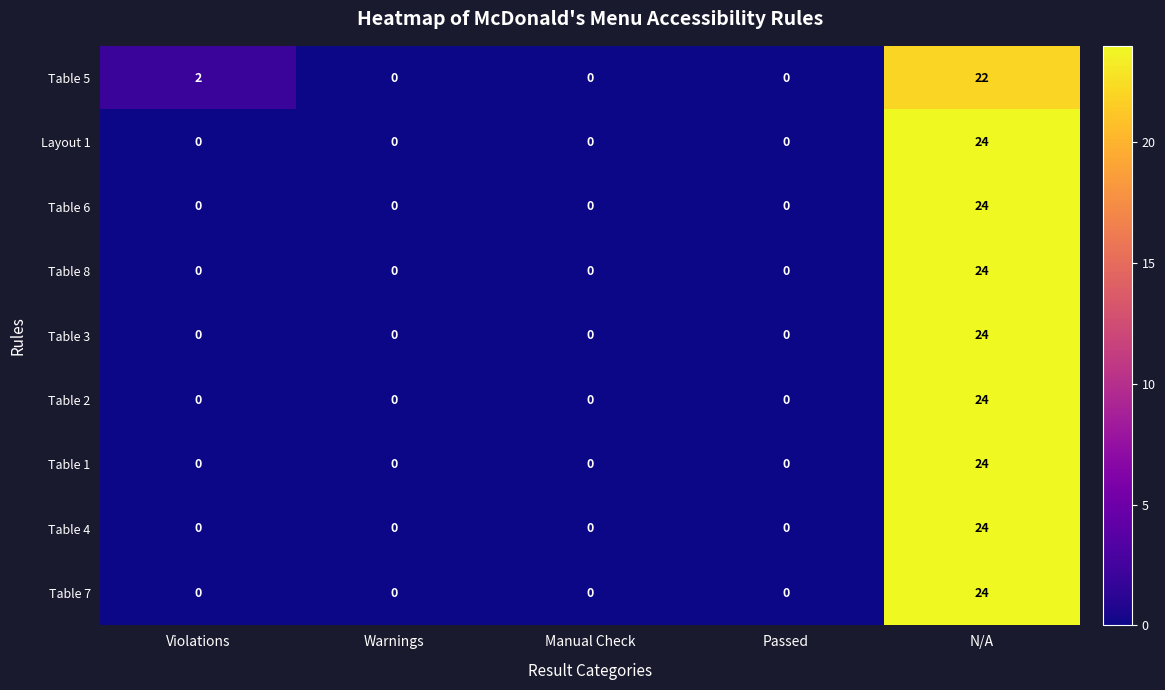

What is the maximum value shown in the chart?

24